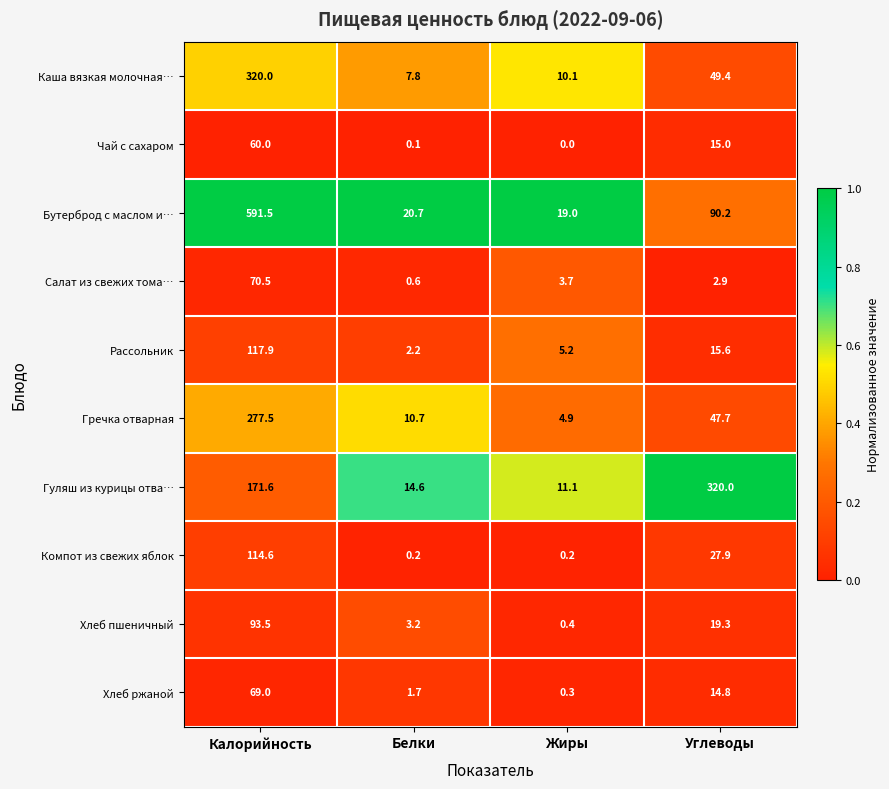

Count the number of categories in the chart.

4